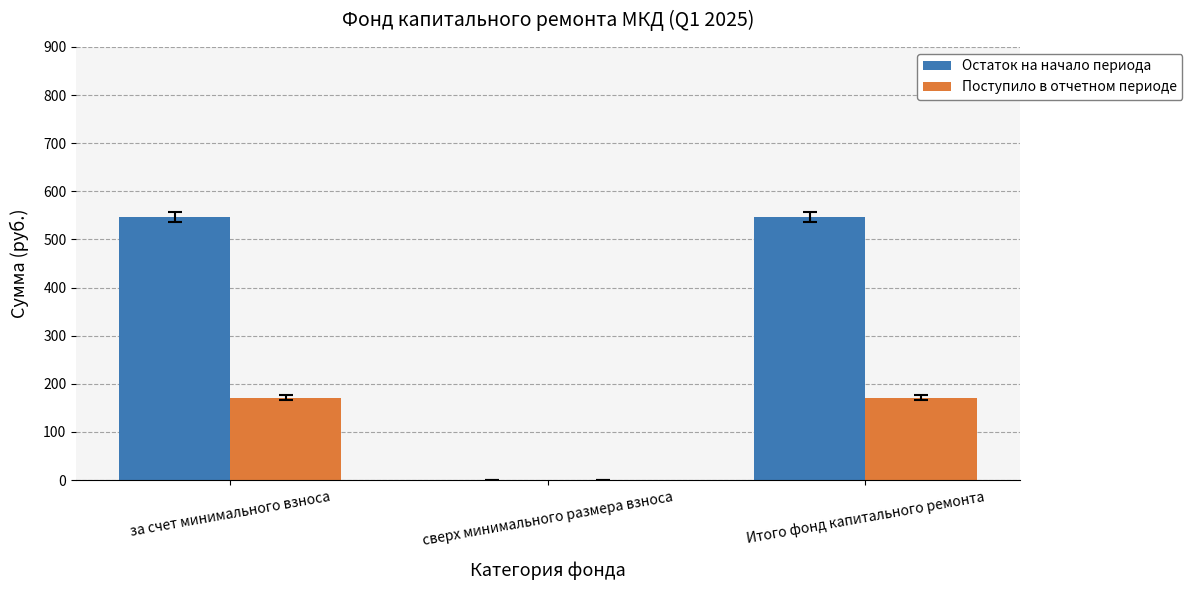

What value does the Поступило в отчетном периоде series have at за счет минимального взноса?

171.4